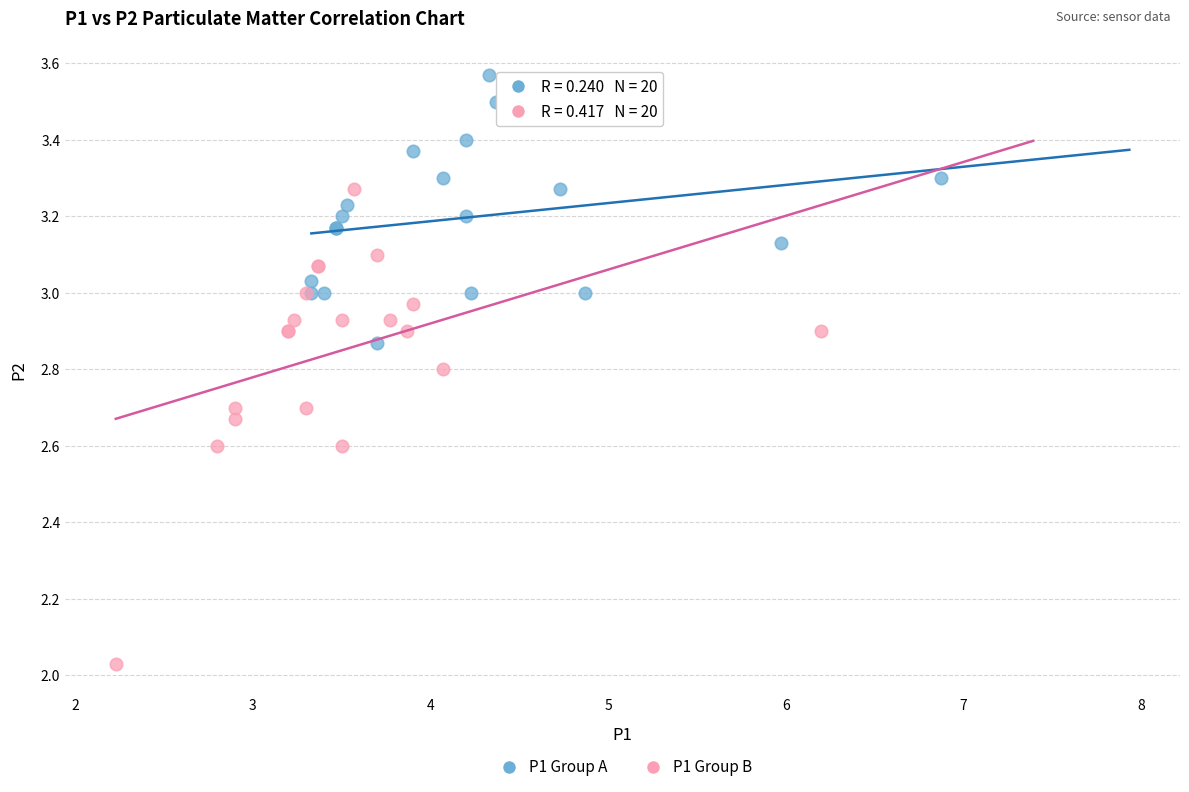

Which series reaches the minimum Y coordinate?

P1 Group B